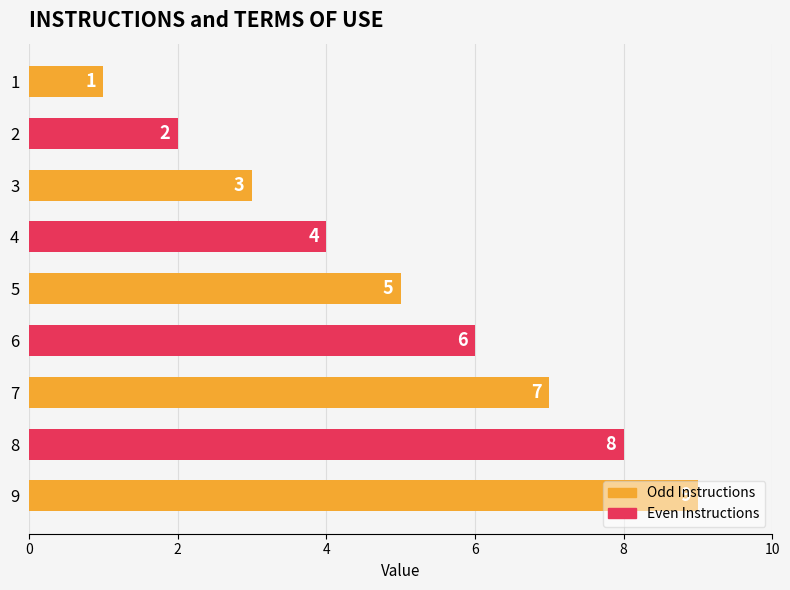

What is the change in value from 4 to 5?

+1